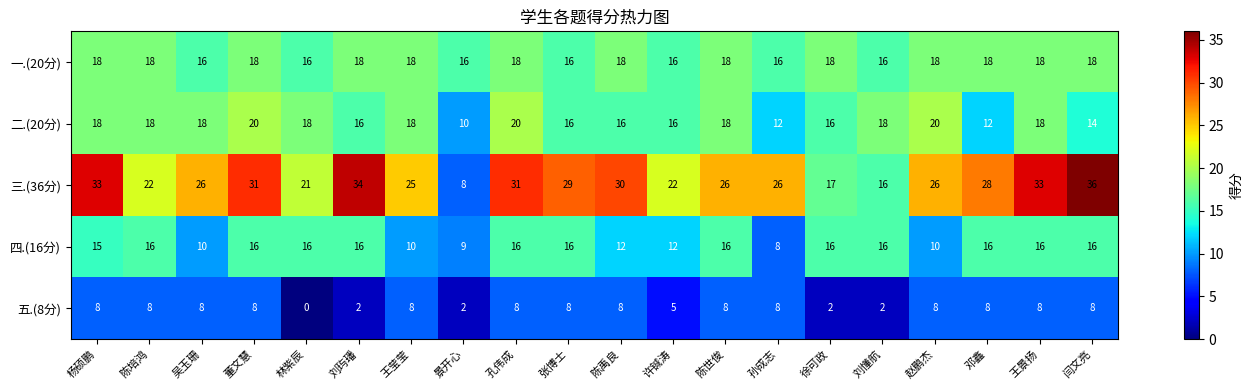

How many series are shown in this chart?

5